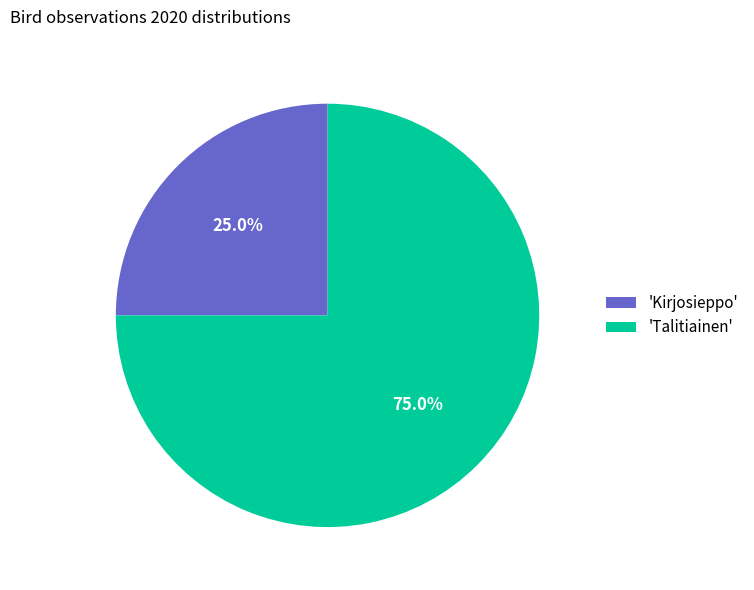

Which category has the smallest portion of the pie?

'Kirjosieppo'